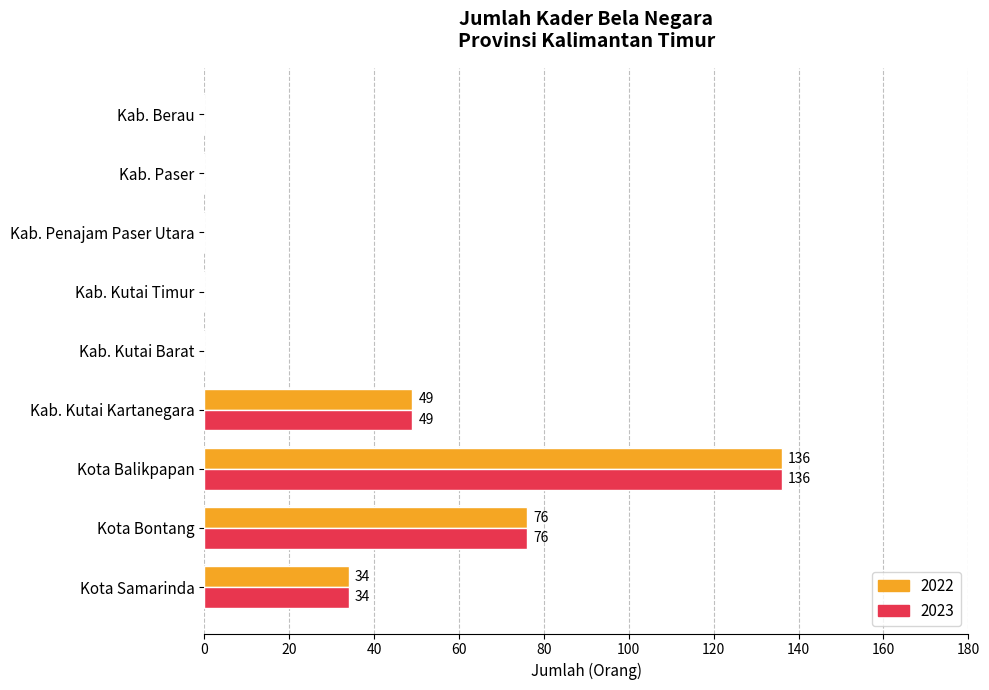

What is the approximate value of 2023 at Kota Balikpapan, to the nearest 5?

135